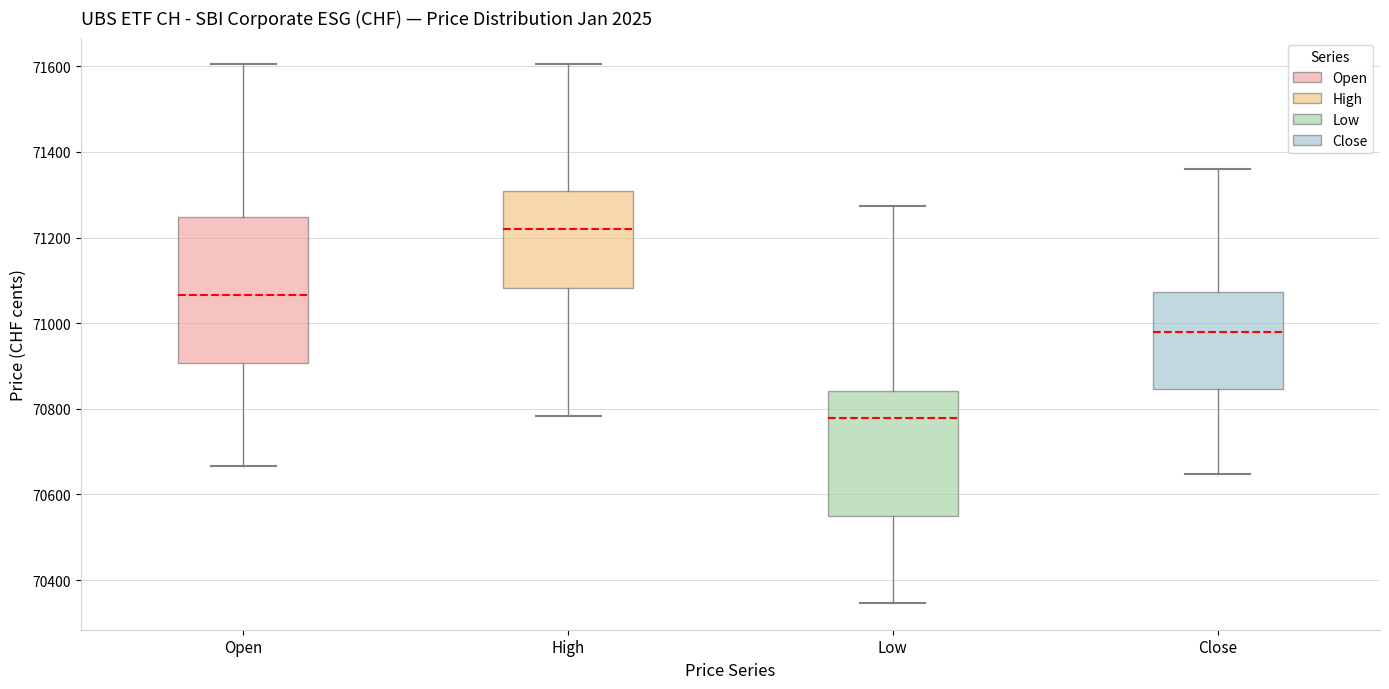

Reading left to right, read every box against the y-axis: the position of its median line, the range the box covers, and the ends of its whiskers. The values are not printed on the chart, so give them approximately, as read against the axis.

Open: median 71060, box 70900 to 71240, whiskers 70660 to 71600
High: median 71220, box 71080 to 71300, whiskers 70780 to 71600
Low: median 70780, box 70540 to 70840, whiskers 70340 to 71280
Close: median 70980, box 70840 to 71080, whiskers 70640 to 71360